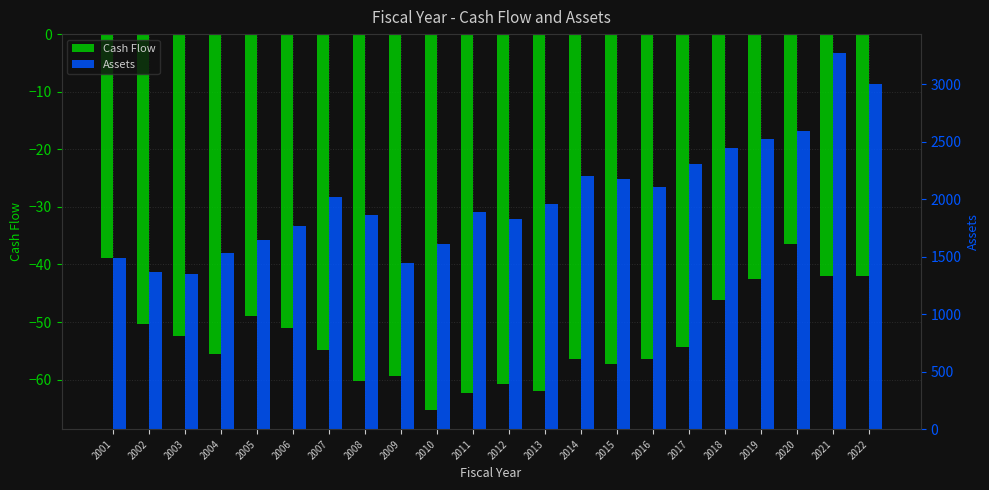

Between 2011 and 2014, which series saw the biggest shift?

Assets